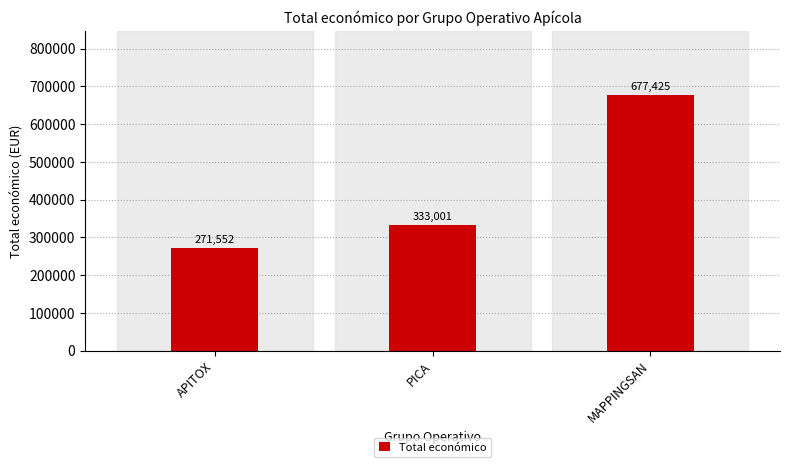

Read the value at APITOX, to the nearest 50.

271550